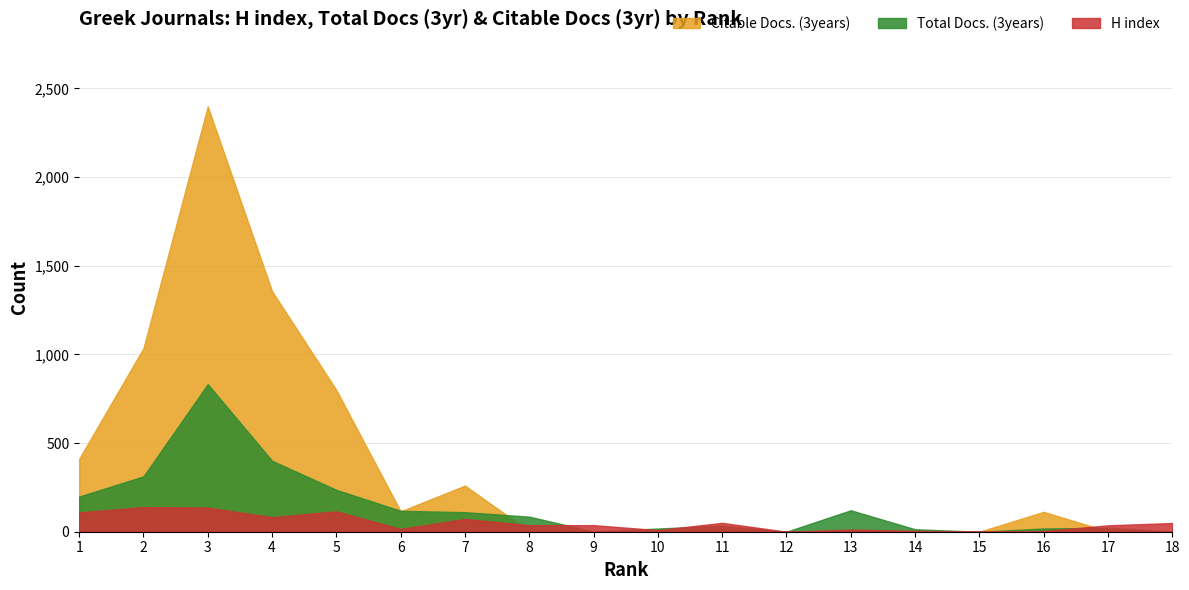

After their last crossing, which series has the higher values: H index or Total Docs. (3years)?

H index